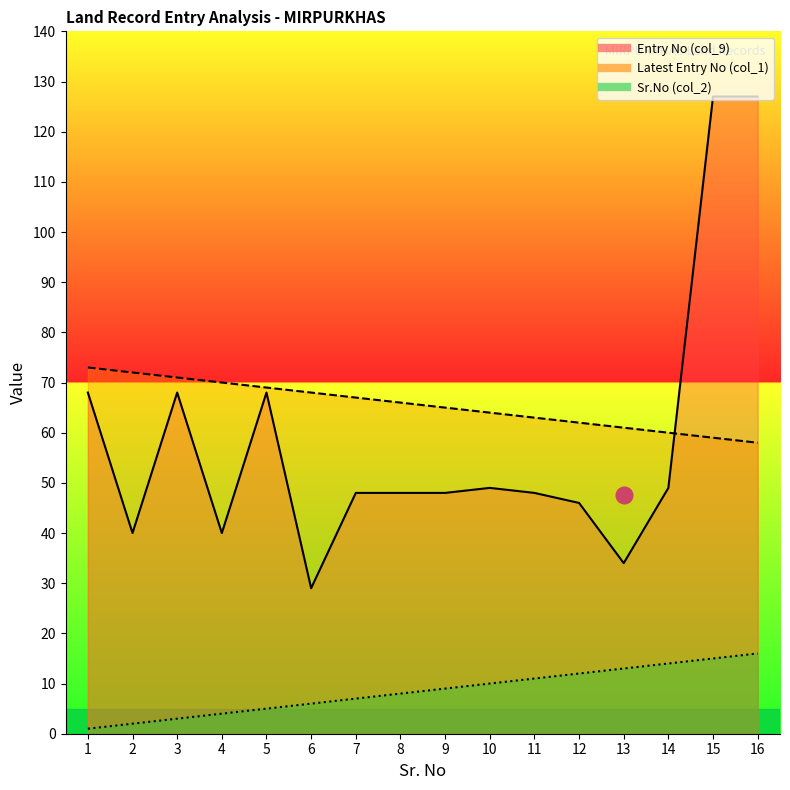

What is the difference between the maximum and minimum values in the Latest Entry No (col_1) series?

15